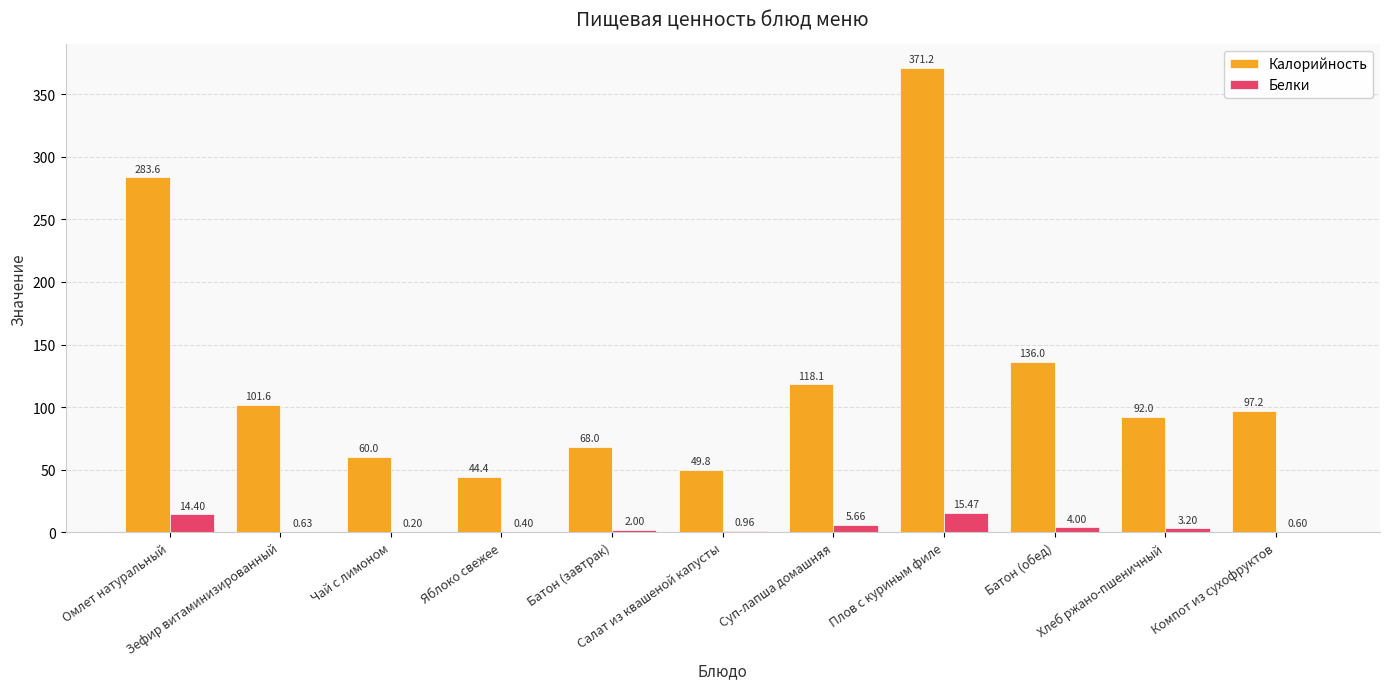

How many categories are shown in the chart?

11